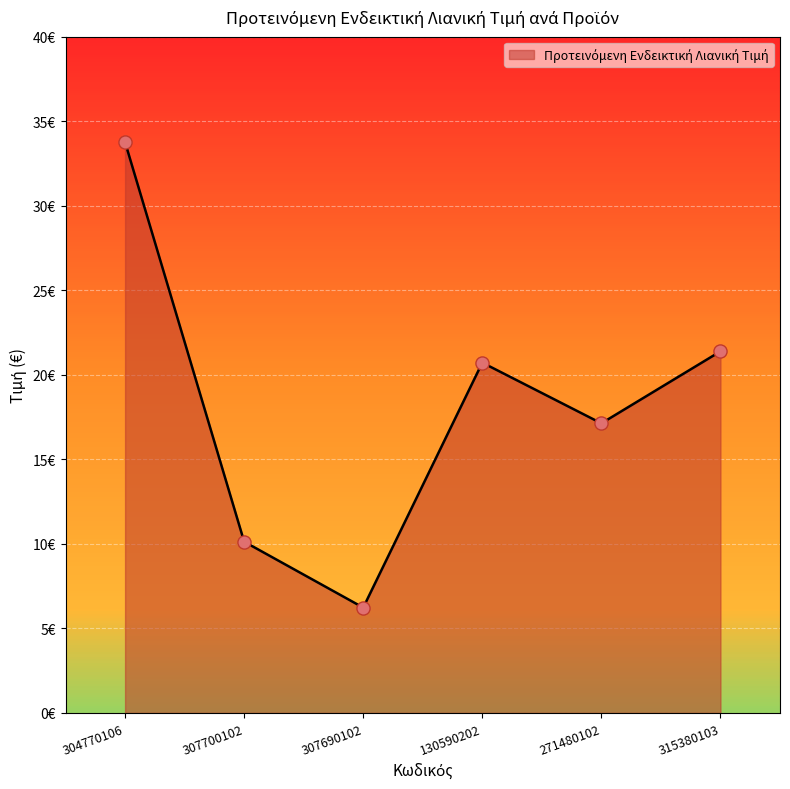

Approximately how many times larger is the value at 271480102 compared to 307690102?

2.7